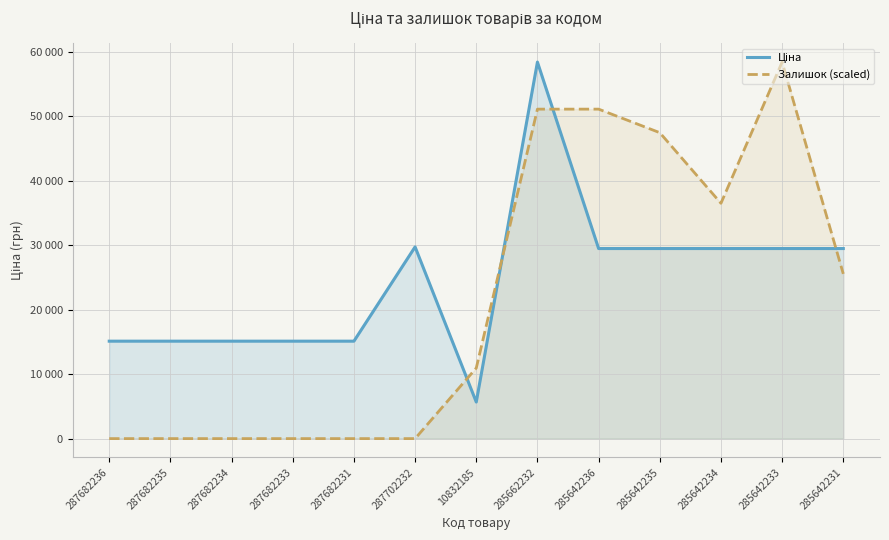

At which label does Ціна reach its peak?

285662232